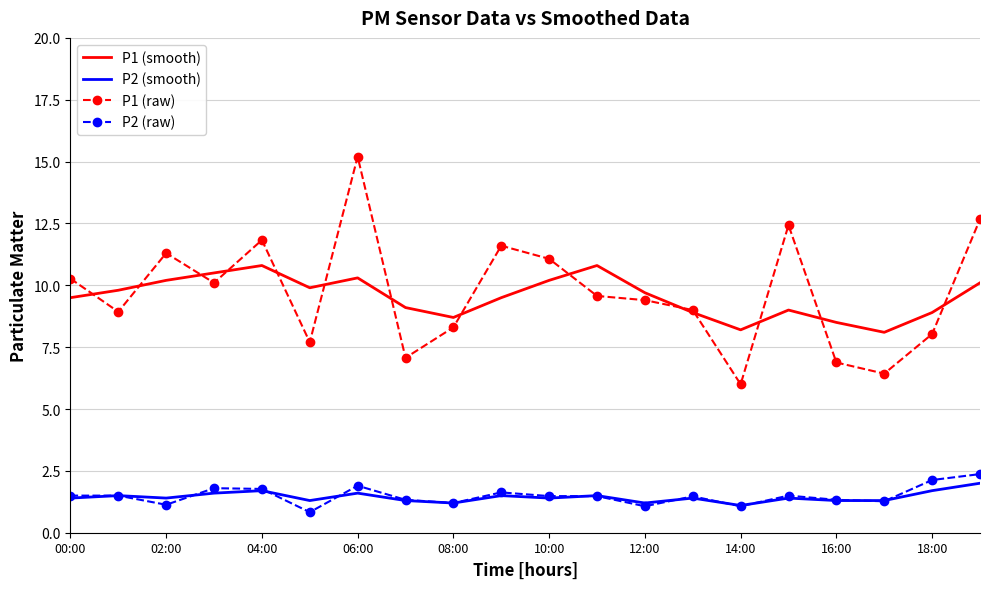

What is the greatest value displayed?

15.2